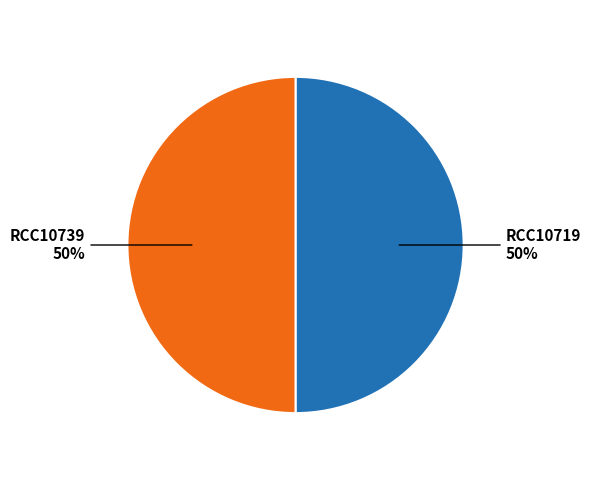

To the nearest percent, what is the average slice percentage?

50%